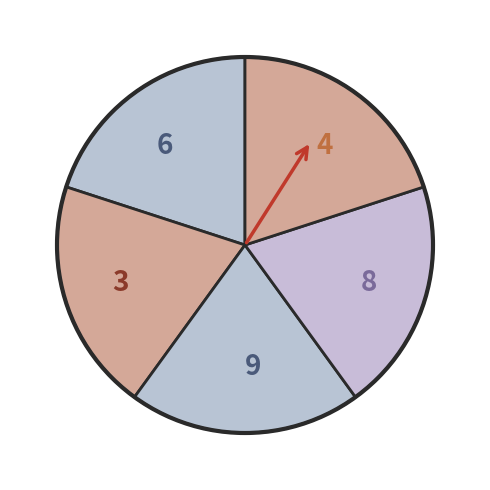

Is the sum of 8 and 6 greater than half?

No